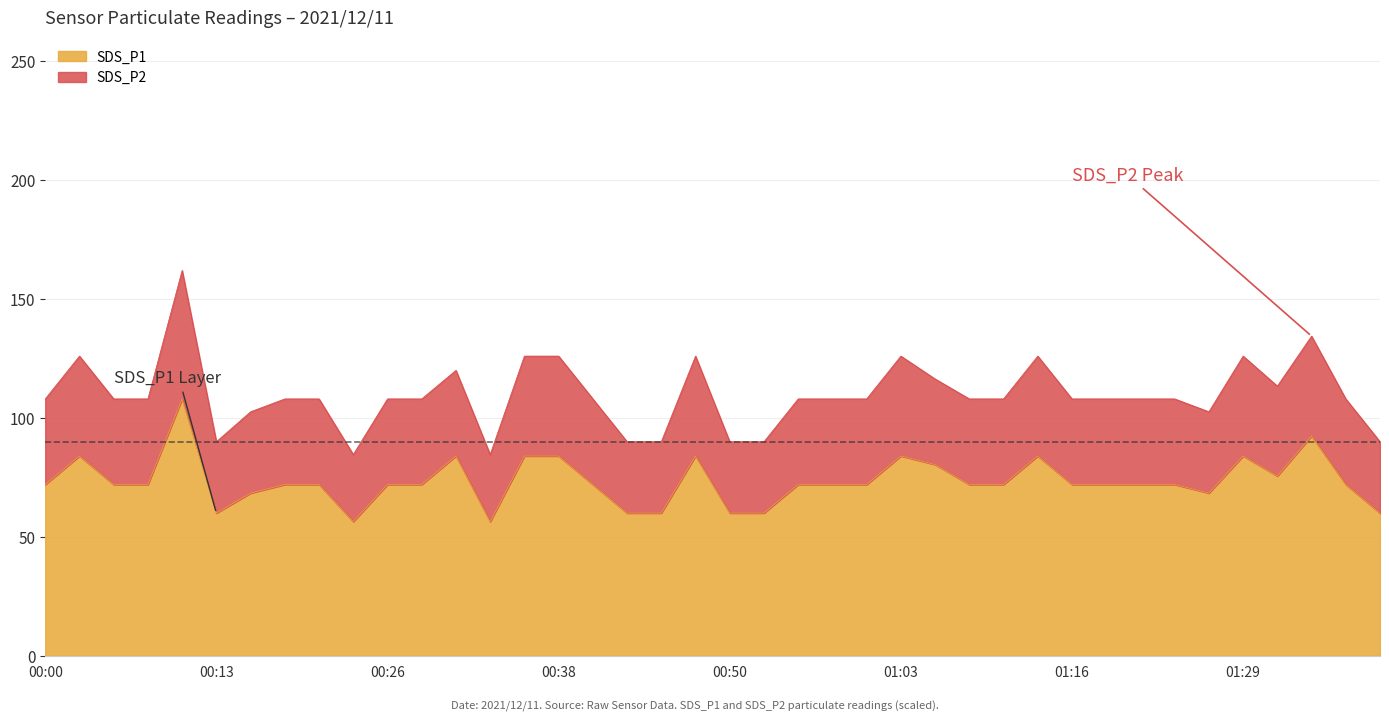

What is the minimum value for SDS_P2?

84.6